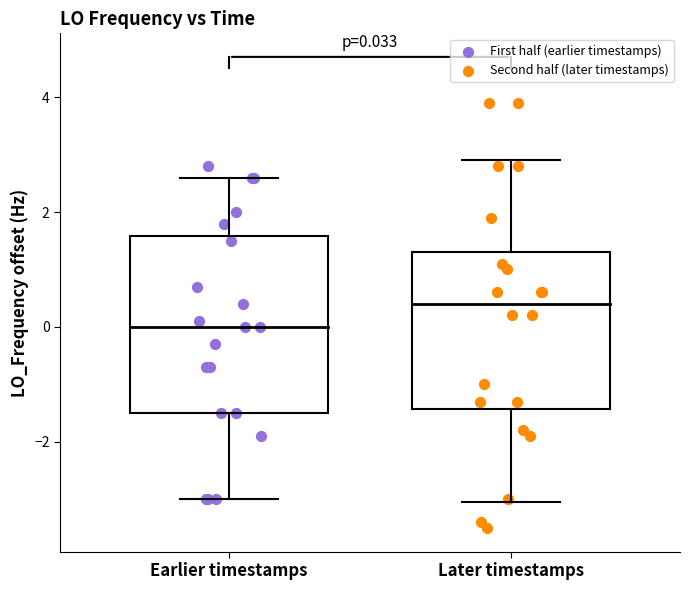

Which series has the widest spread of Y values?

Second half (later timestamps)